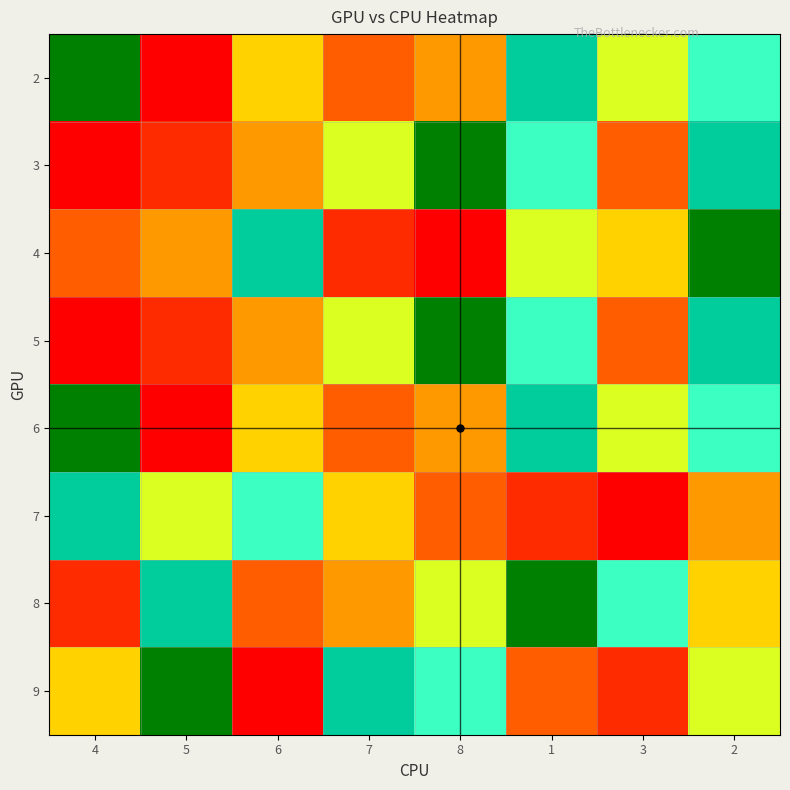

Count the number of data series in this chart.

8